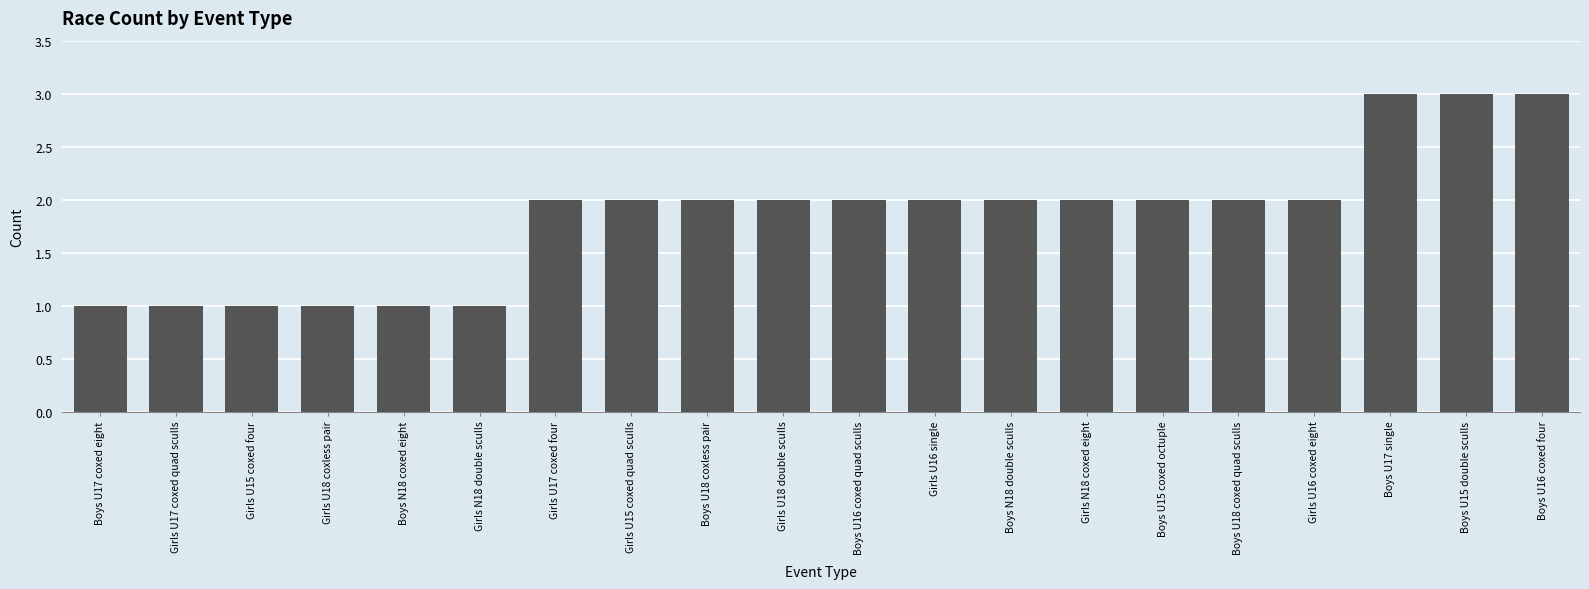

Between Girls U16 single and Boys N18 coxed eight, which is larger?

Girls U16 single